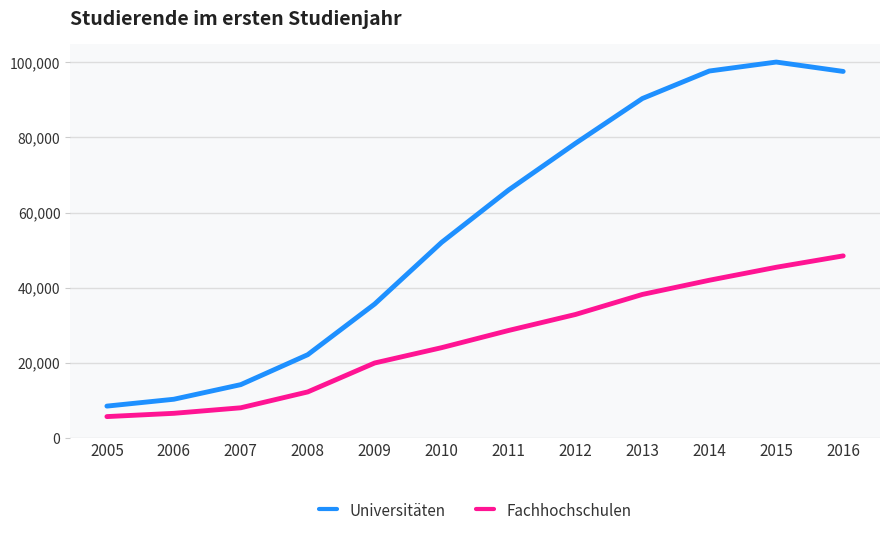

What are all the series names shown in the legend?

Universitäten, Fachhochschulen